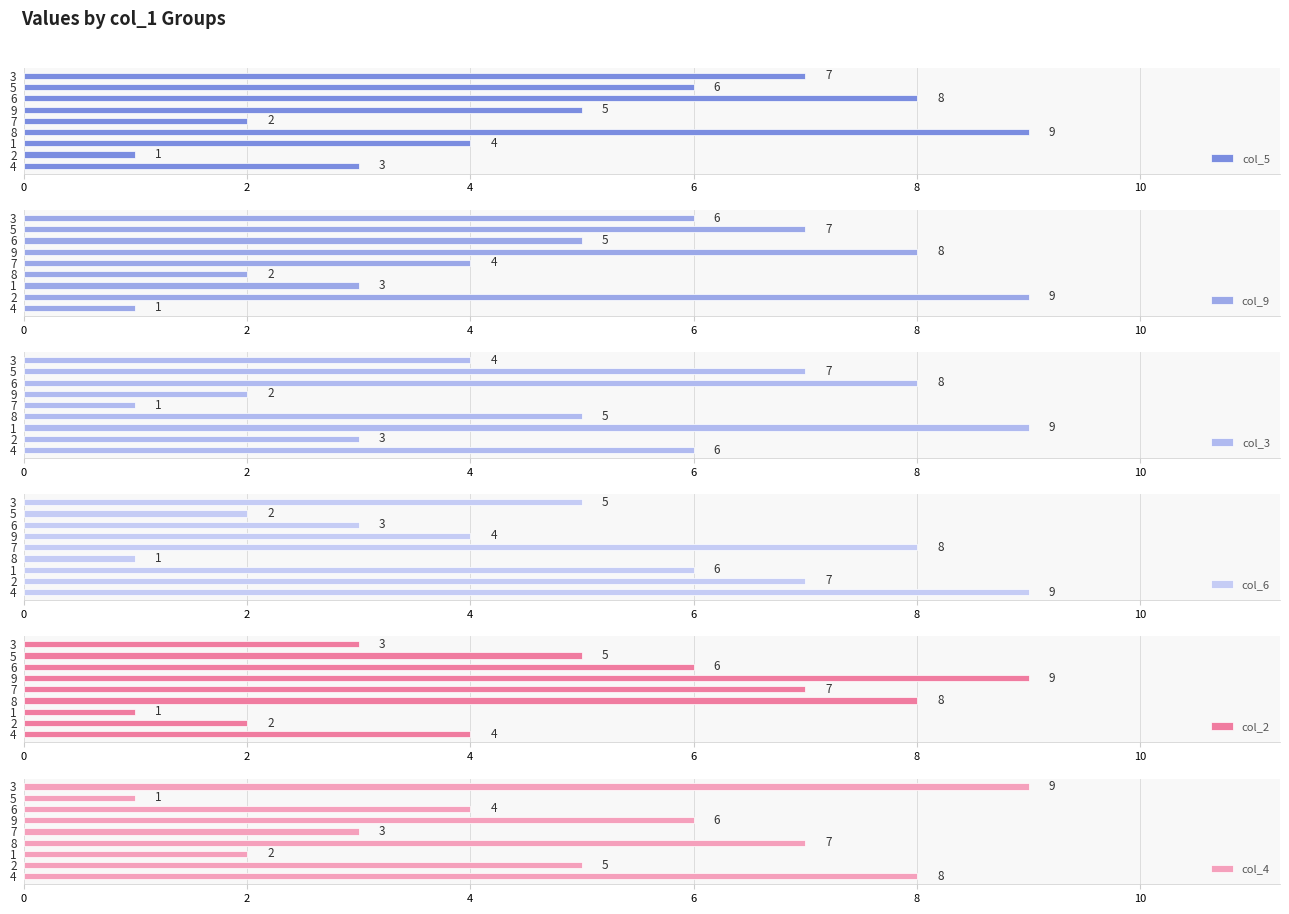

True or false: col_3 has a value of 2 at 4.

False